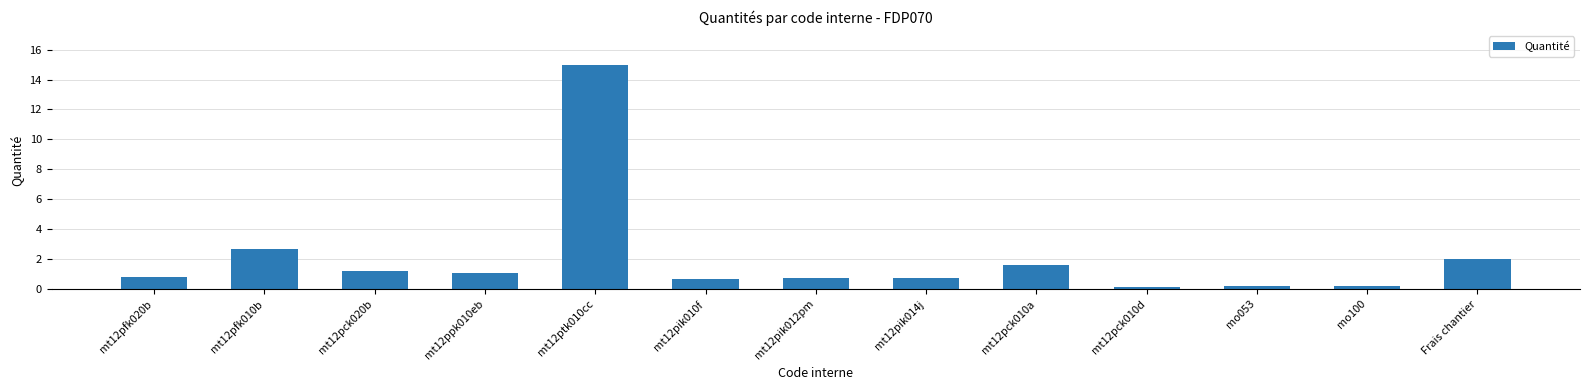

Is it true that the value at mt12ppk010eb is 1.1?

True